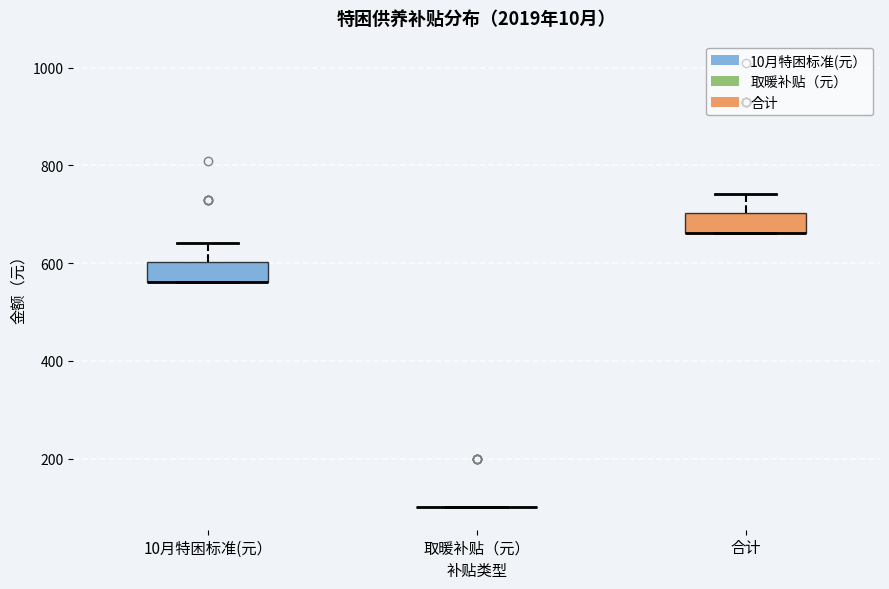

Reading left to right, read every box against the y-axis: the position of its median line, the range the box covers, and the ends of its whiskers. The values are not printed on the chart, so give them approximately, as read against the axis.

10月特困标准(元）: median 560 (drawn on the box's lower edge), box 560 to 600, whiskers 560 to 640
取暖补贴（元）: box collapsed to a line at 100, whiskers 100 to 100
合计: median 660 (drawn on the box's lower edge), box 660 to 700, whiskers 660 to 740